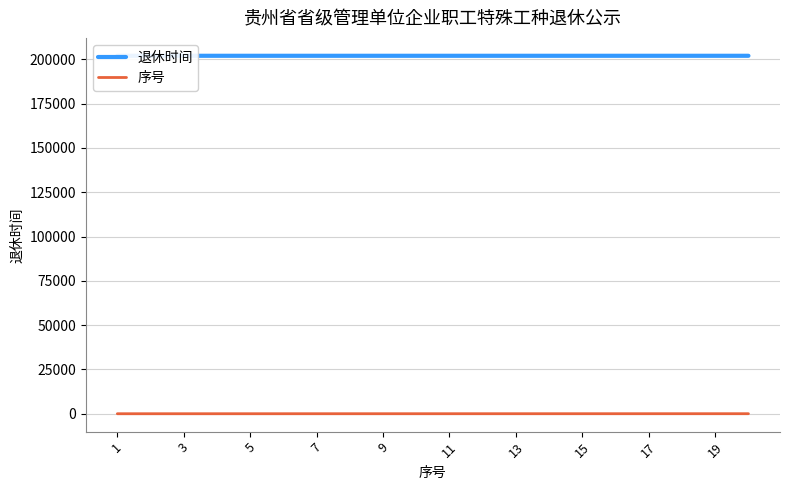

What is the value of the 序号 point at the 4th from the left?

4